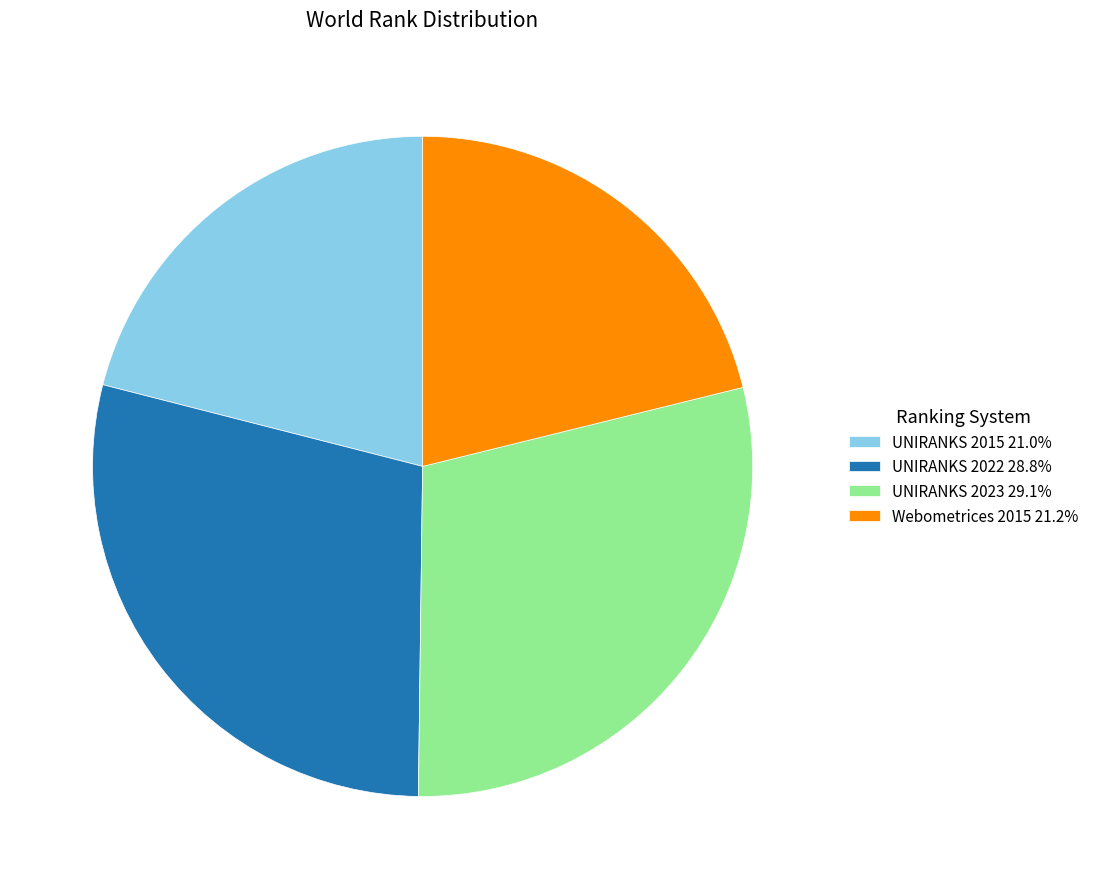

Approximately how many times larger is the value at UNIRANKS 2015 21.0% compared to UNIRANKS 2023 29.1%?

0.7